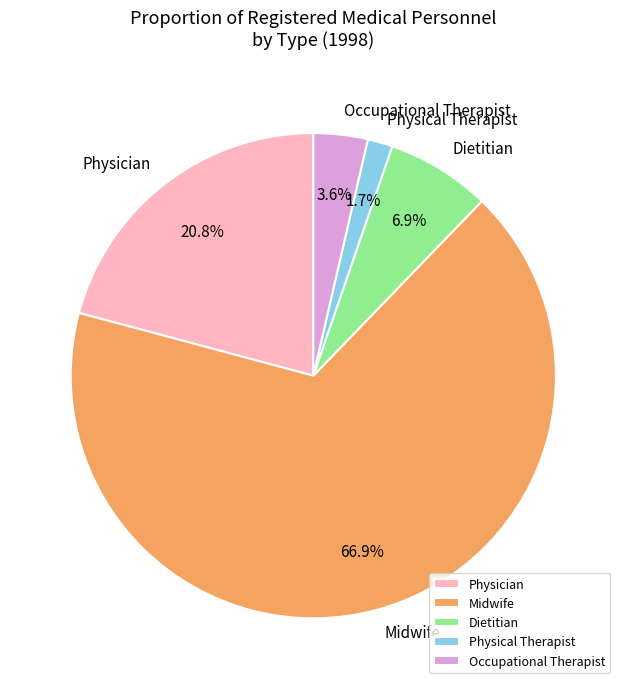

What is the majority slice?

Midwife